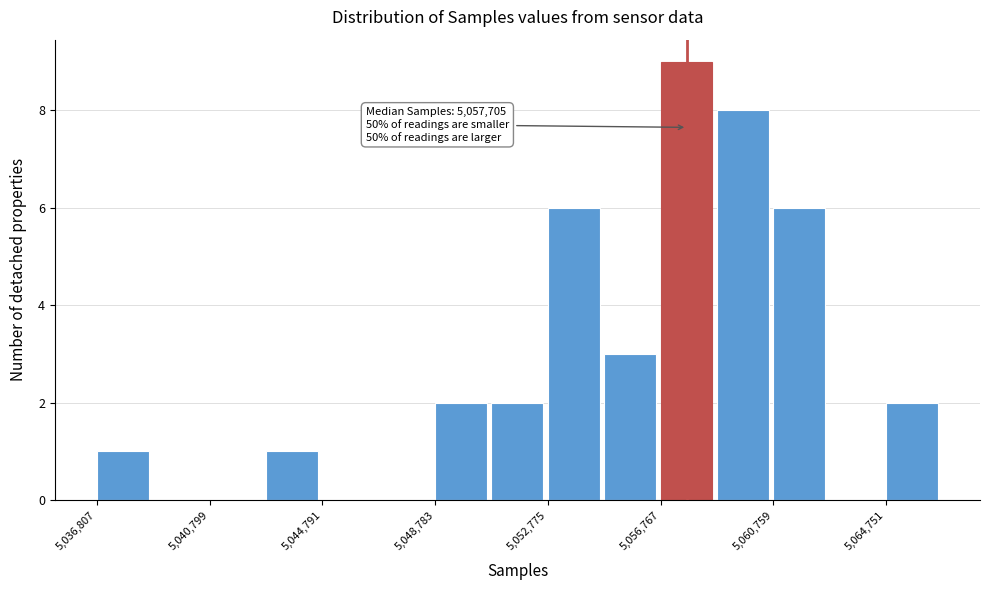

Read against the x-axis, roughly where is the centre of the tallest bar?

5057500